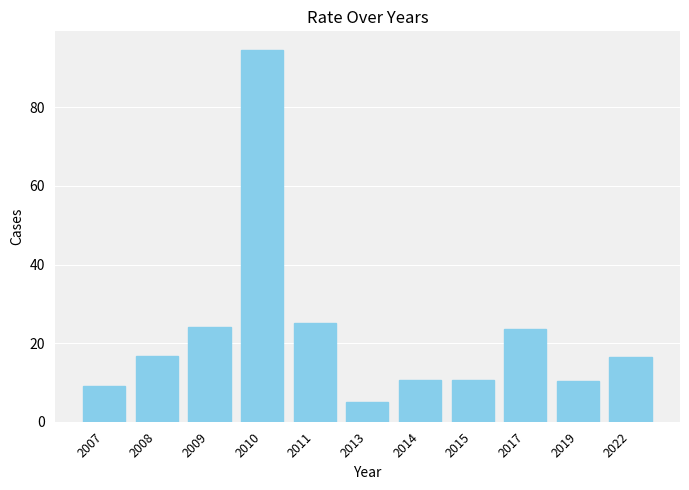

What is the sum of the values at 2022 and 2010?

111.0